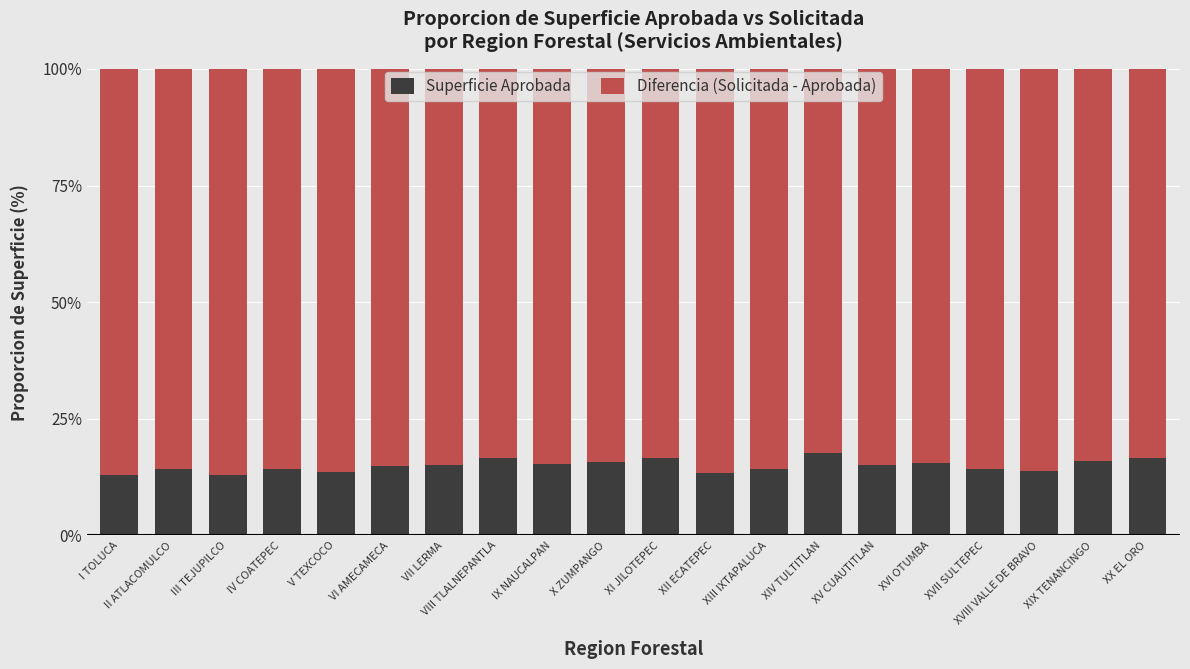

The Superficie Aprobada series shows 4.6 at XVIII VALLE DE BRAVO. True or false?

False